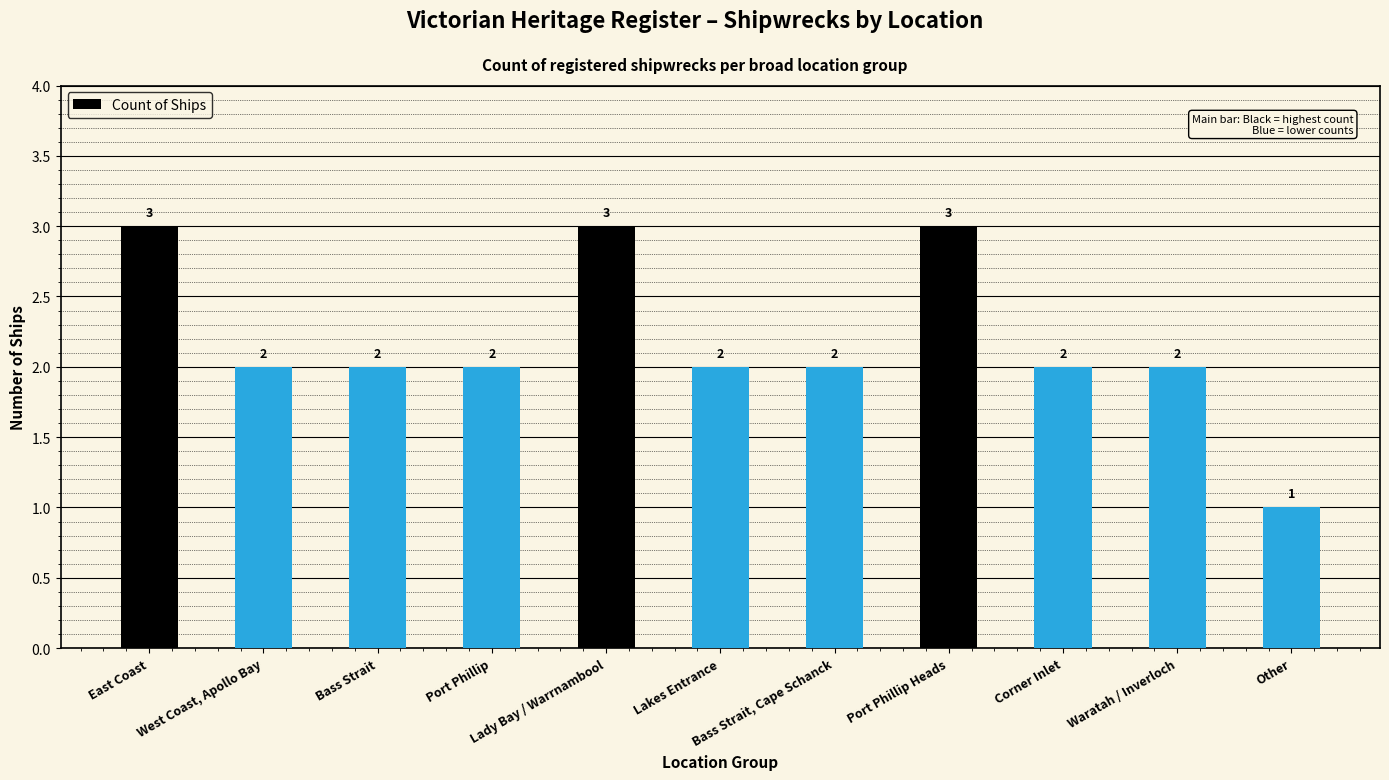

At which label does the data first exceed 2?

East Coast